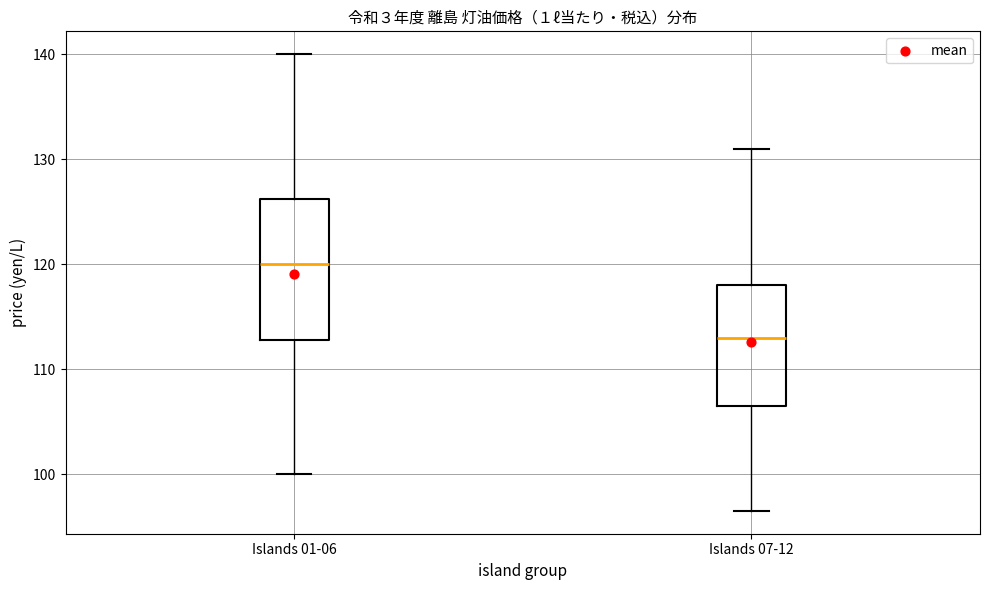

Reading left to right, transcribe this box plot: for each box, give where its median line is, the range the box spans, and where its two whiskers end, as read against the y-axis. The values are not printed on the chart, so give them approximately, as read against the axis.

Islands 01-06: median 120, box 113 to 126, whiskers 100 to 140
Islands 07-12: median 113, box 107 to 118, whiskers 97 to 131